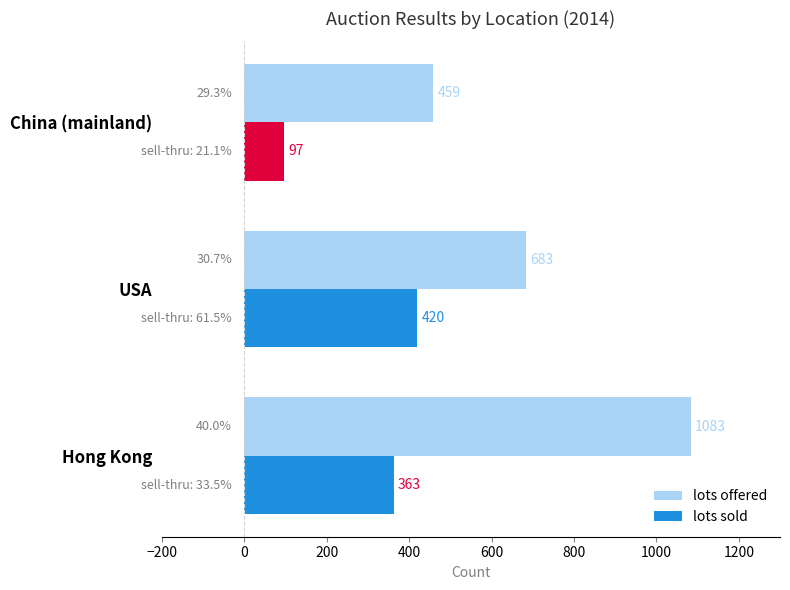

What is the difference between the maximum and minimum values in the lots offered series?

624